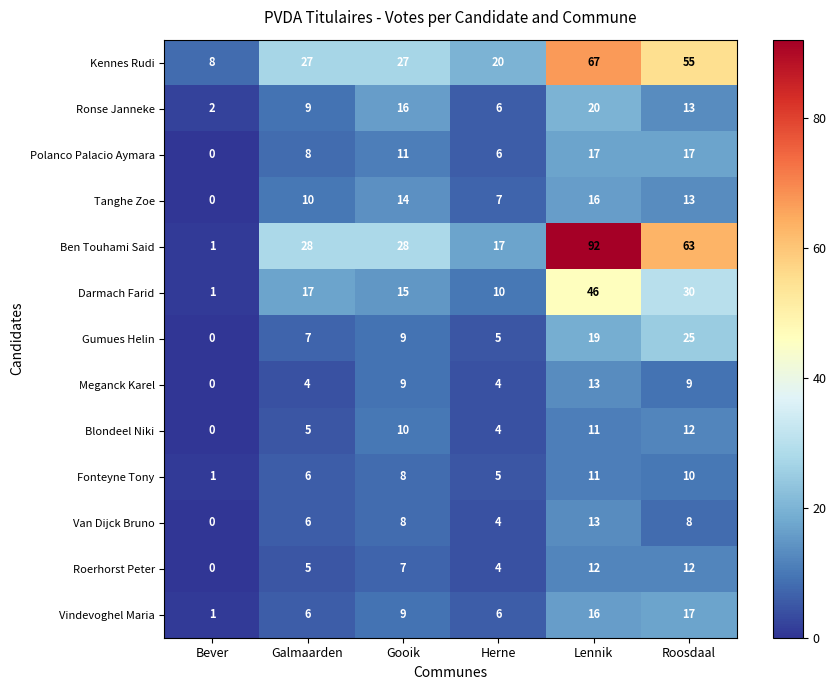

True or false: Fonteyne Tony has a value of 10 at Roosdaal.

True